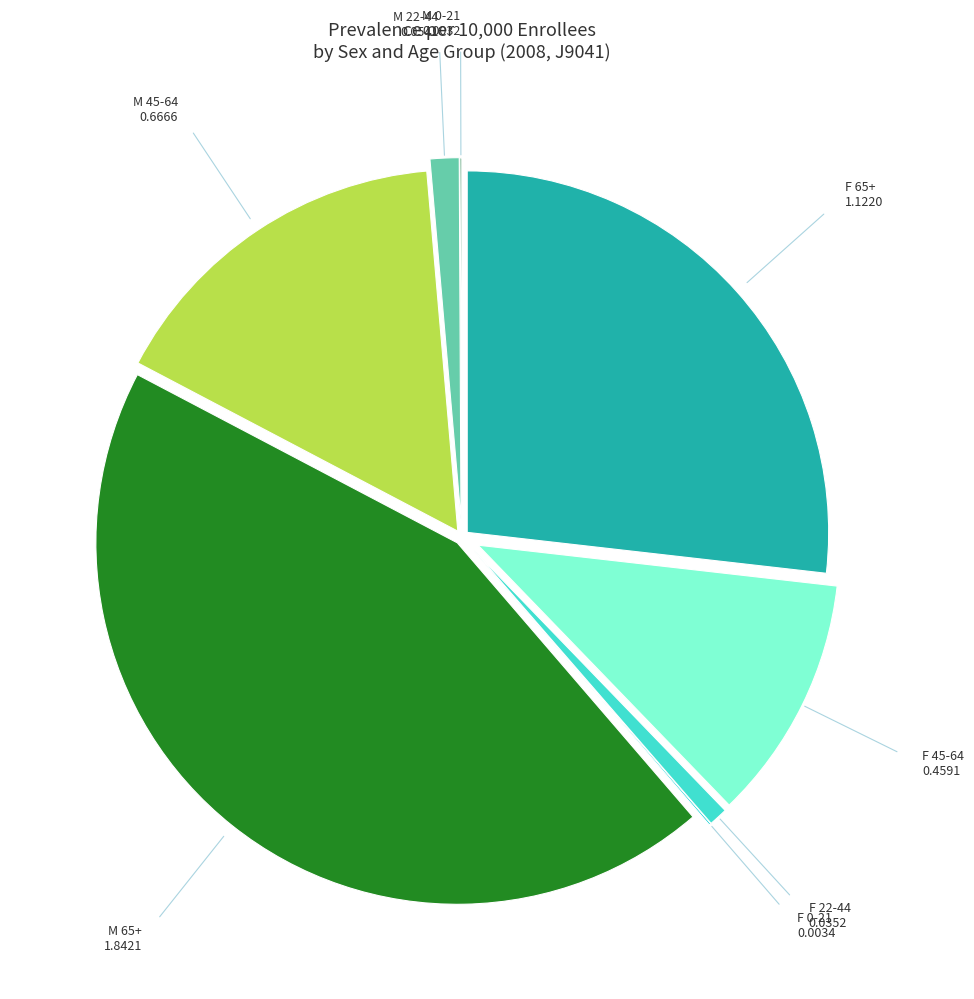

Which category has the biggest portion of the pie?

M 65+